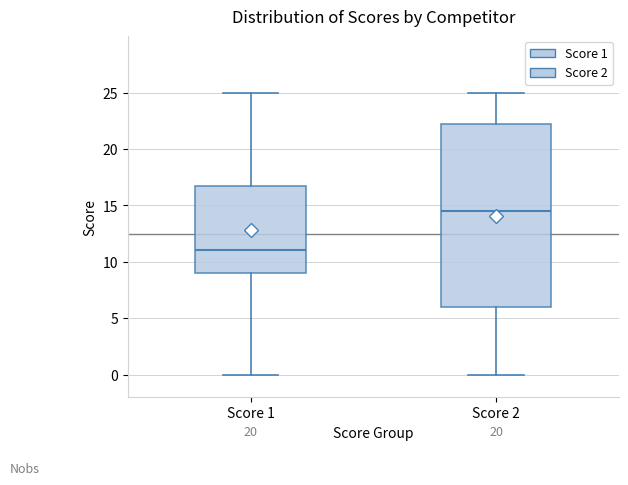

Where does the lower whisker of the box for Score 1 end on the y-axis? The values are not printed on the chart, so give them approximately, as read against the axis.

0.0